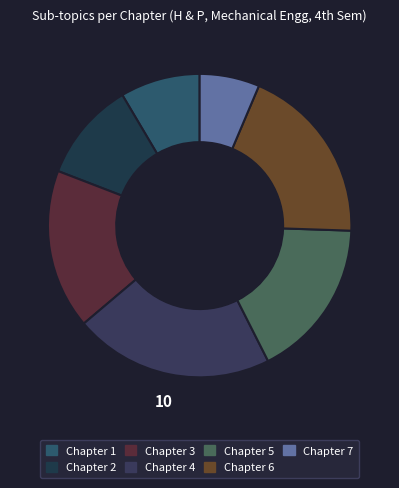

Count the number of slices in the pie.

7